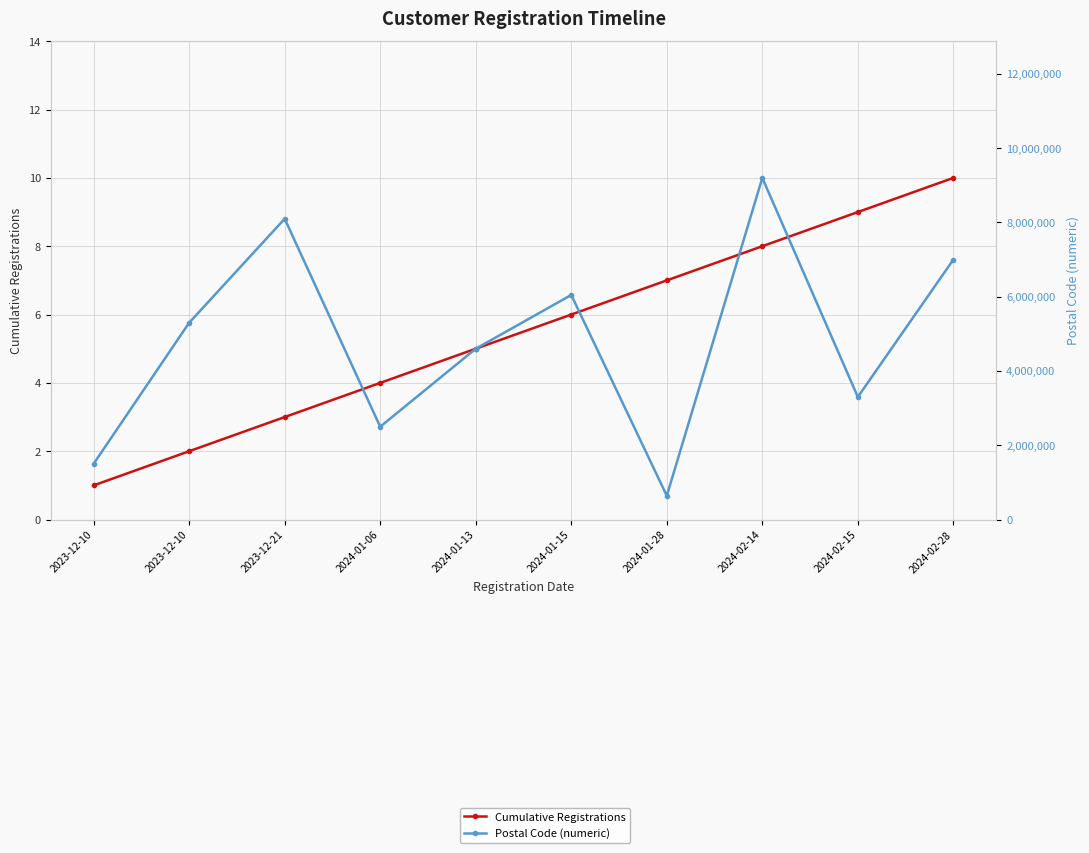

Which has a higher value, 2024-01-13 or 2023-12-21?

2024-01-13